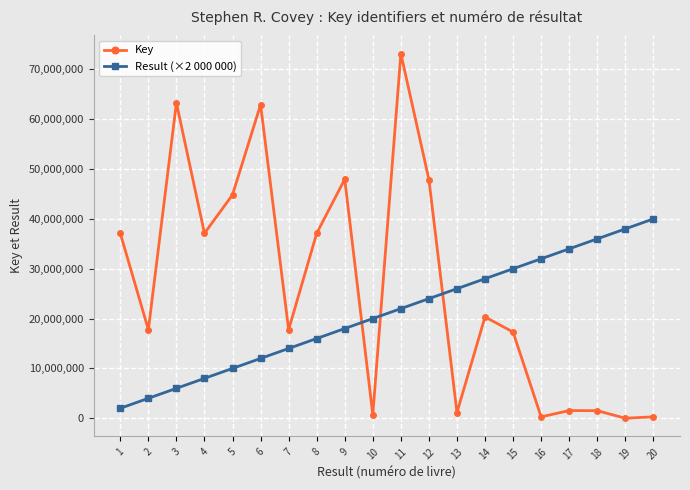

Which series has the widest spread of values?

Key